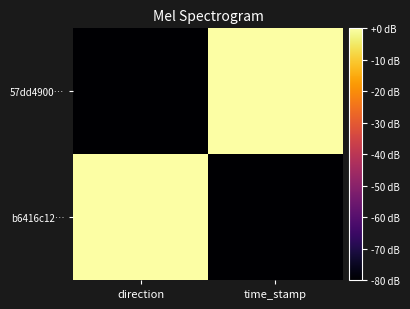

Reading right to left, list all the values displayed in this chart.

57dd4900…: time_stamp=0	direction=-80
b6416c12…: time_stamp=-80	direction=0